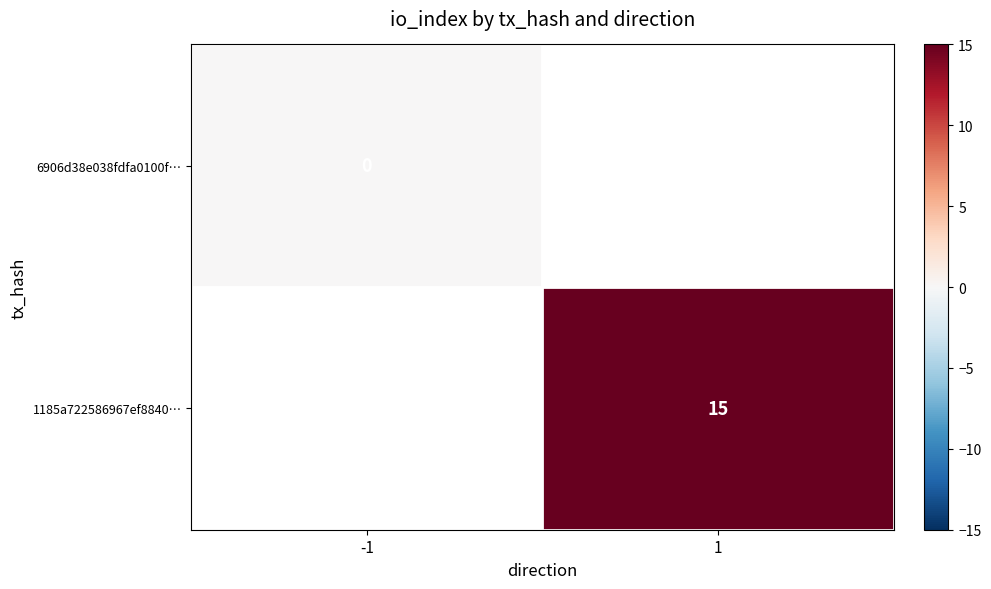

True or false: 1185a722586967ef8840… has a value of 15 at 1.

True